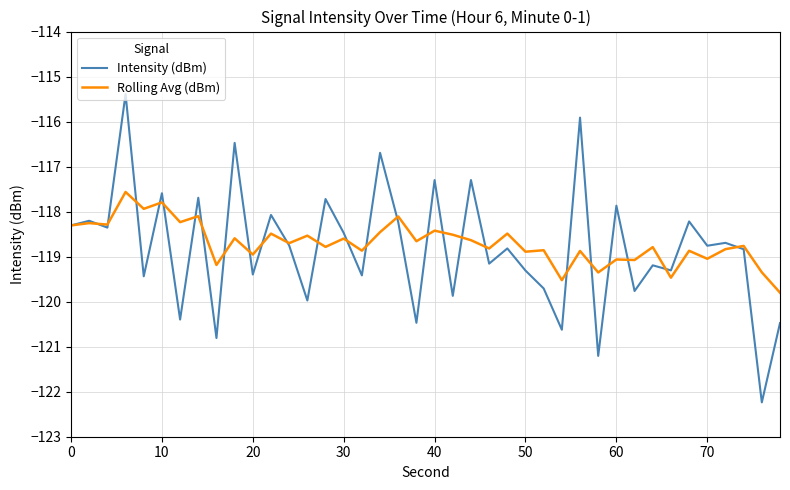

What is the smallest value displayed?

-122.2